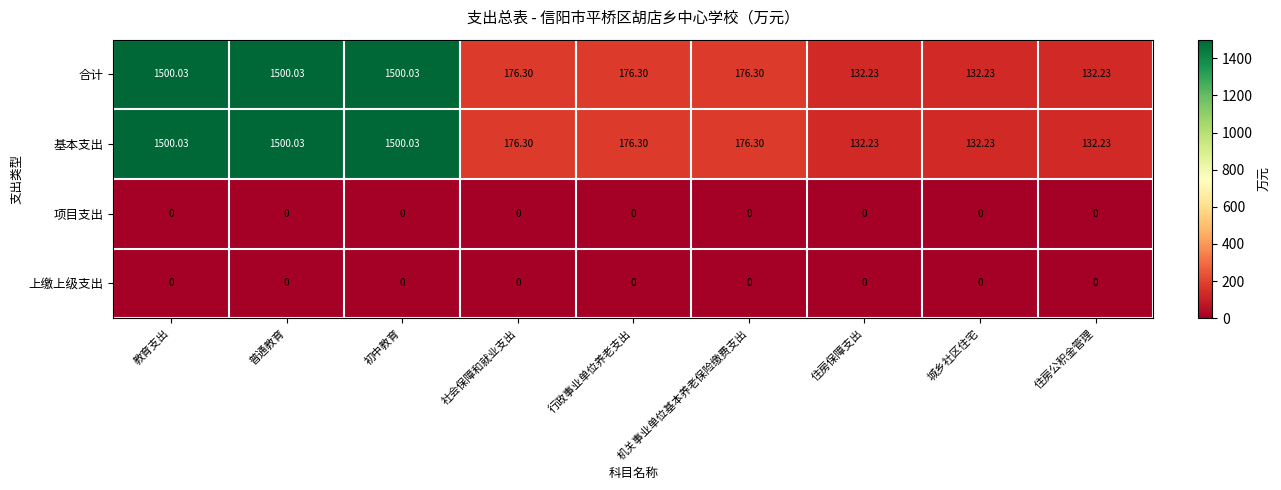

Is the value of 合计 at 教育支出 greater than the value of 项目支出 at 行政事业单位养老支出?

Yes